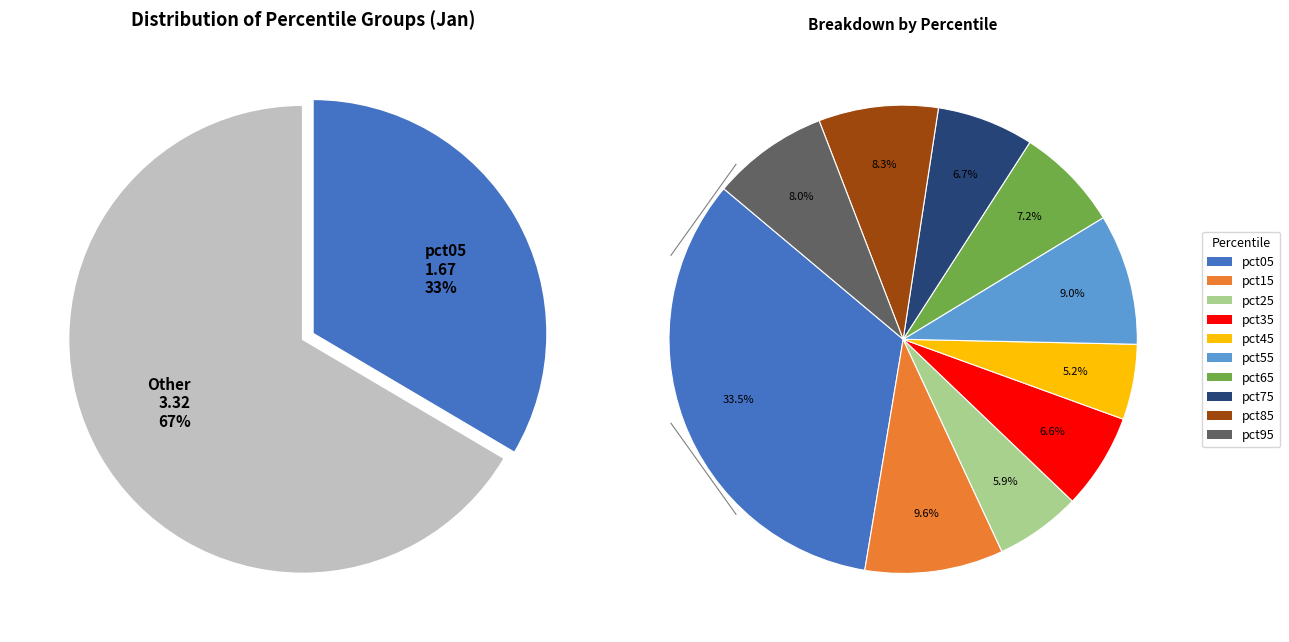

What portion of the pie excludes pct25?

94.1%